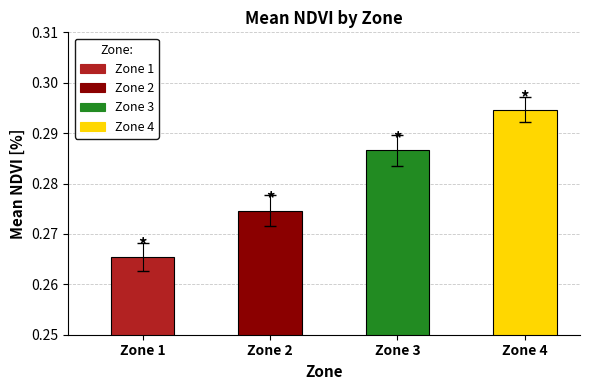

What is the maximum value shown in the chart?

0.3